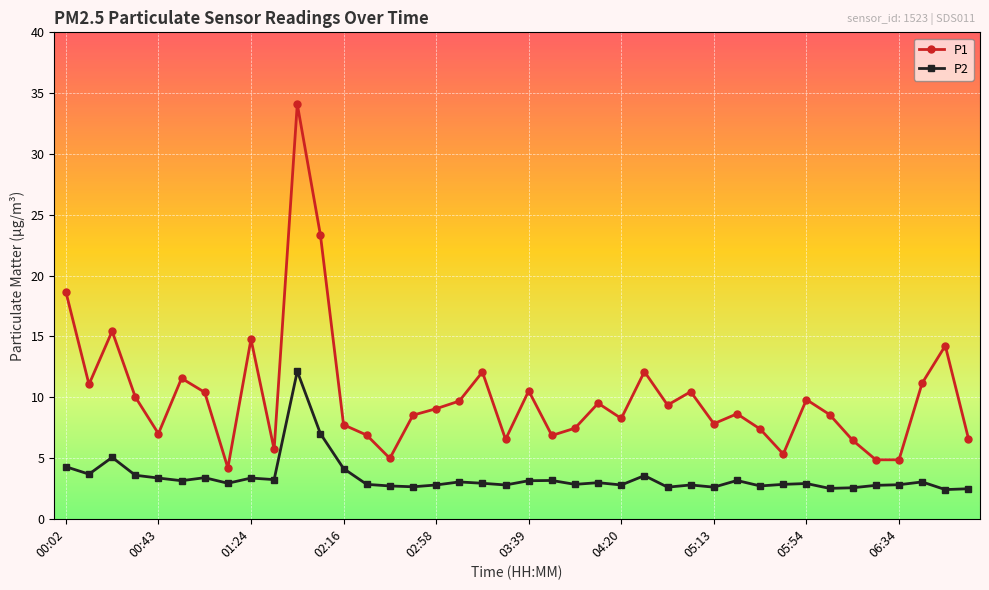

What is the minimum value shown in the chart?

2.4